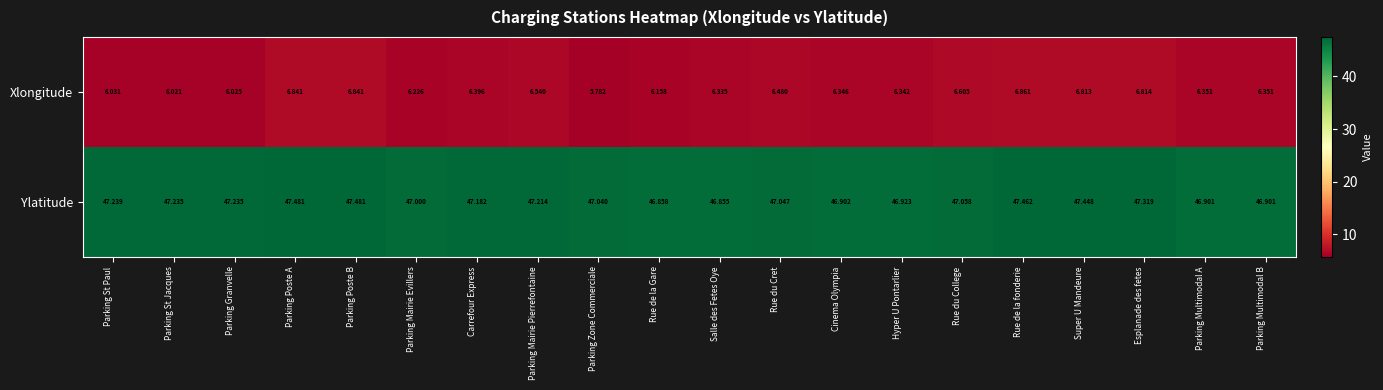

List the series in order of their overall mean, highest first.

Ylatitude, Xlongitude